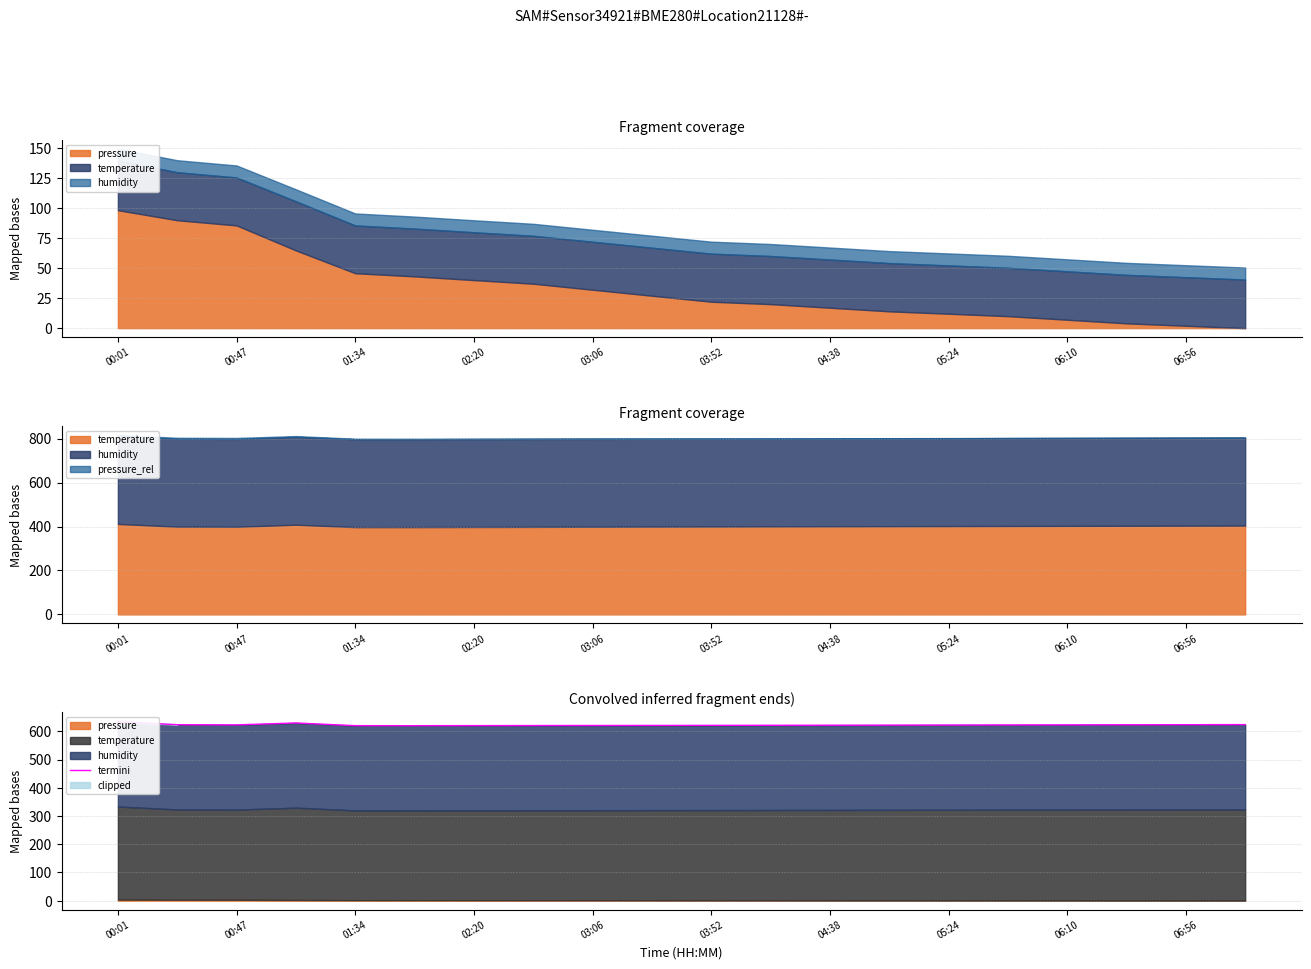

Read the value at 11.

621.2